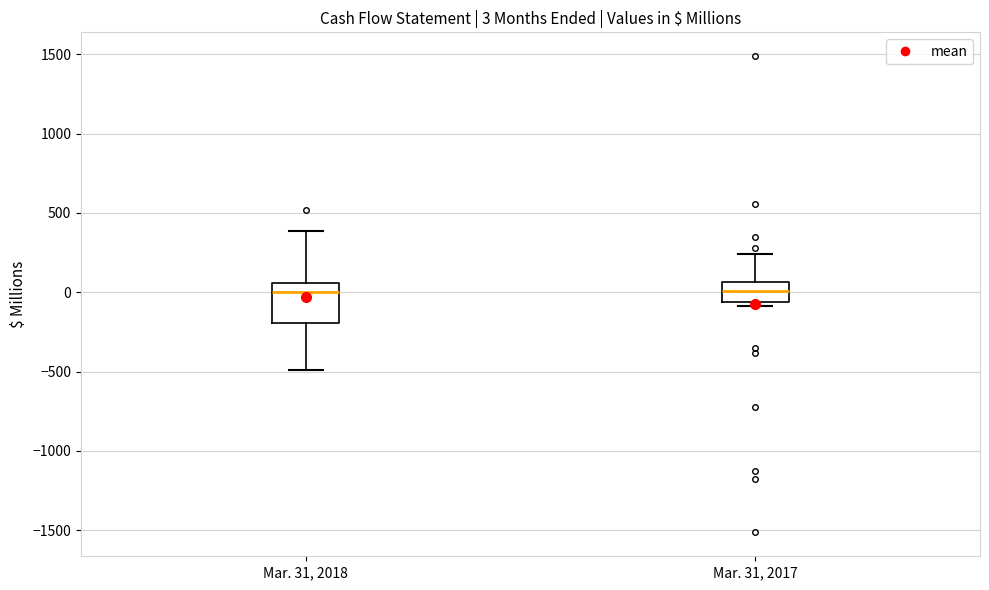

Comparing the boxes themselves (not the whiskers), which one is the tallest?

Mar. 31, 2018